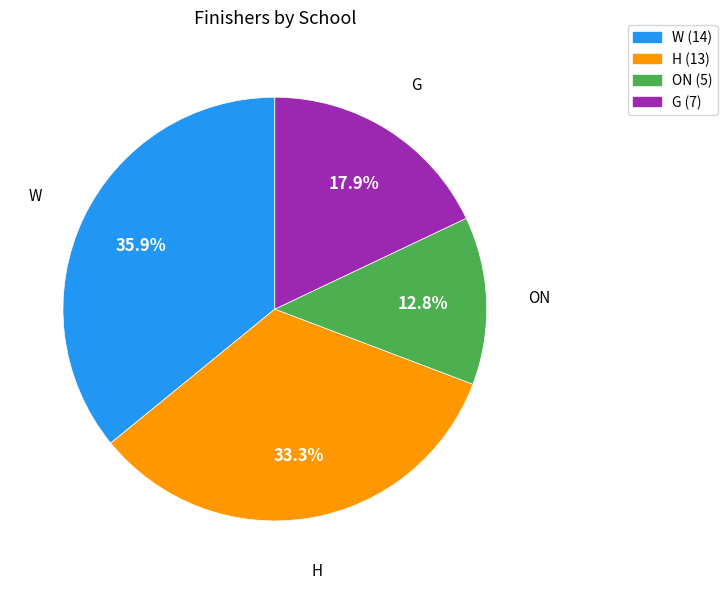

To the nearest percent, what portion does ON represent?

13%